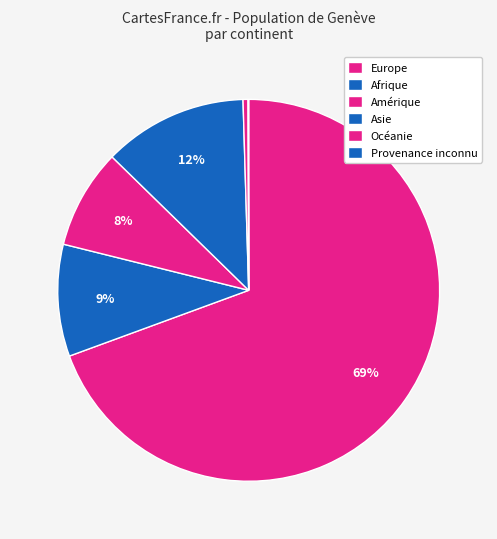

How many slices are in this pie chart?

6